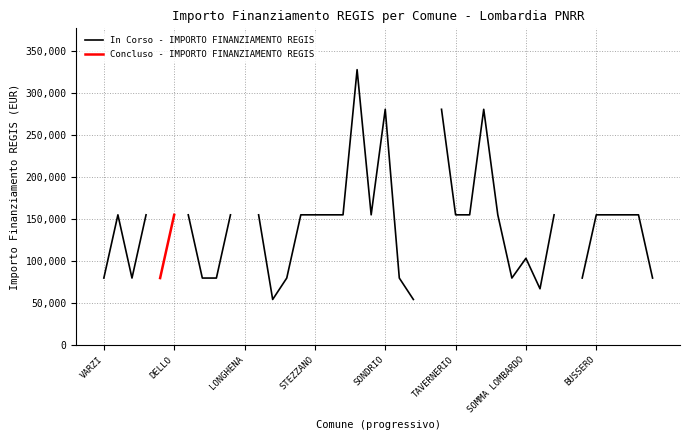

Rank the series at 33 from lowest to highest value.

In Corso - IMPORTO FINANZIAMENTO REGIS, Concluso - IMPORTO FINANZIAMENTO REGIS